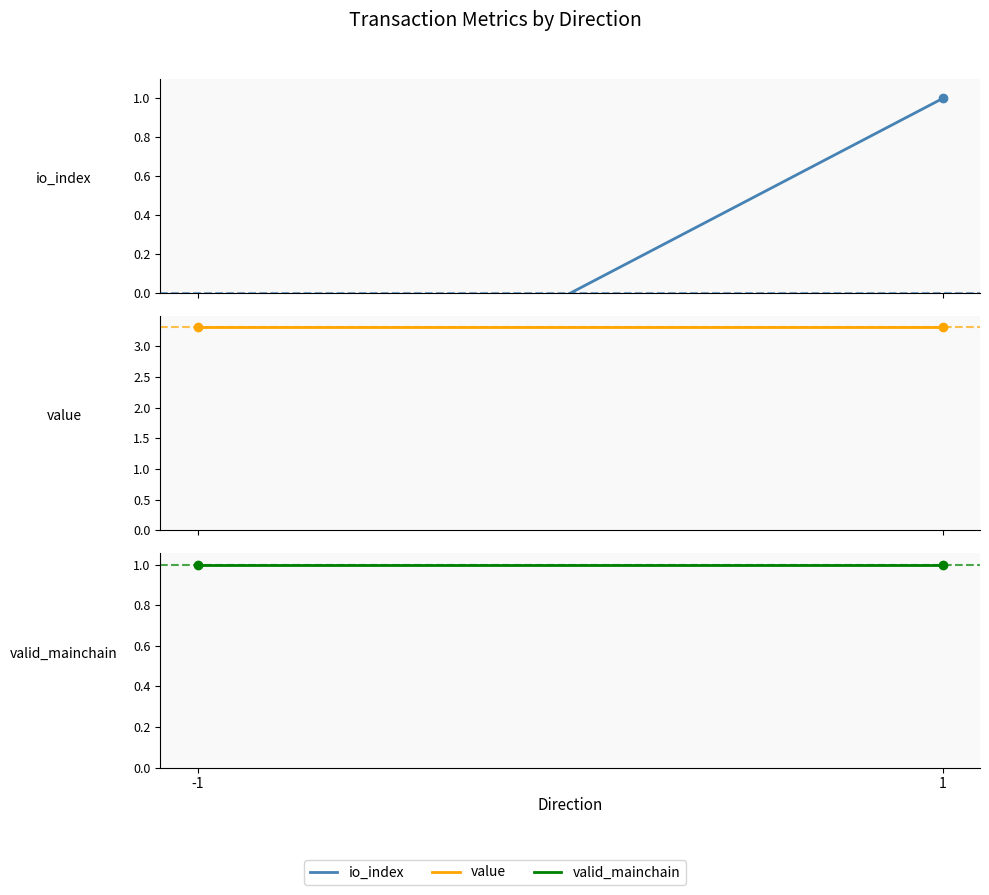

Which series has the largest total across all categories?

value